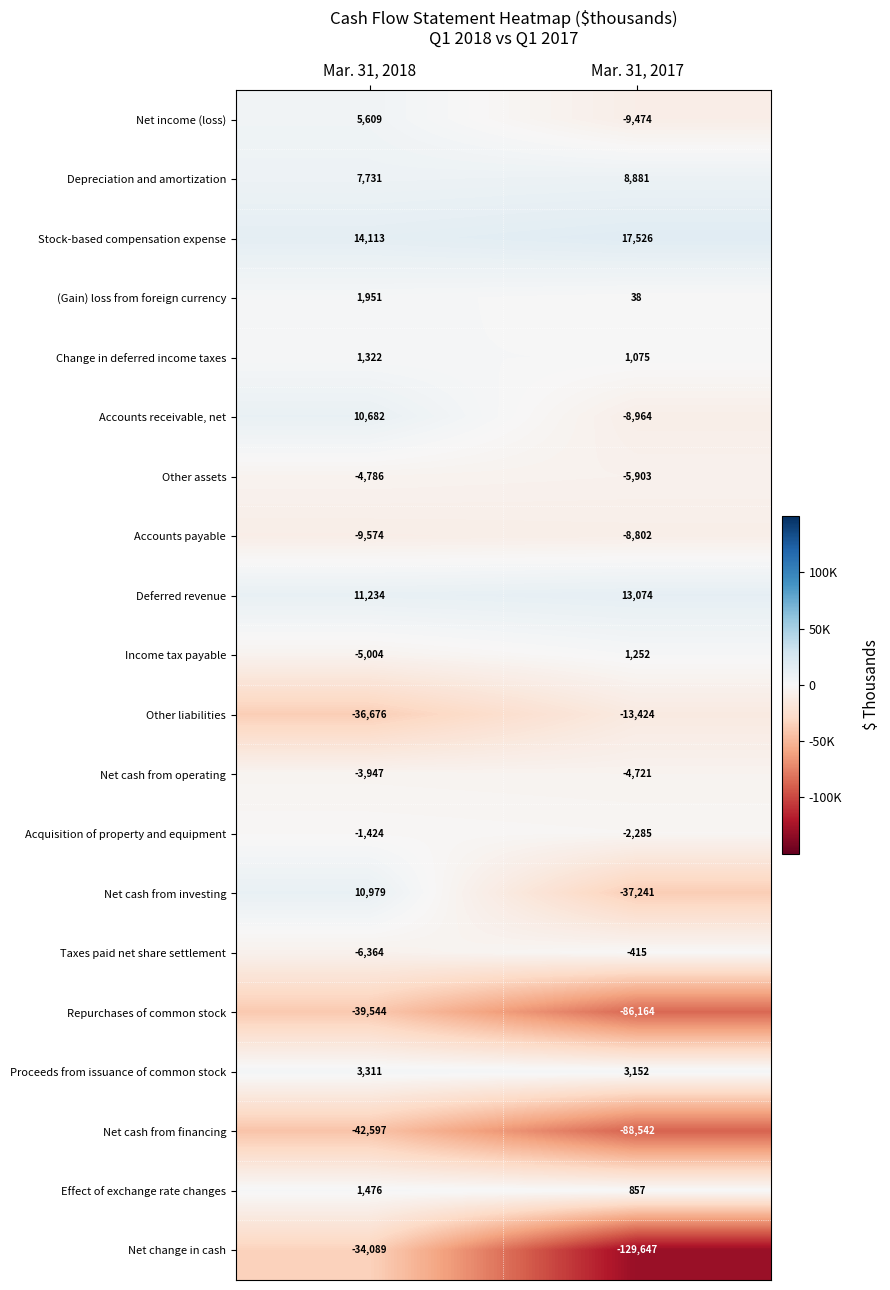

Read the Deferred revenue value at Mar. 31, 2017, to the nearest 100.

13100